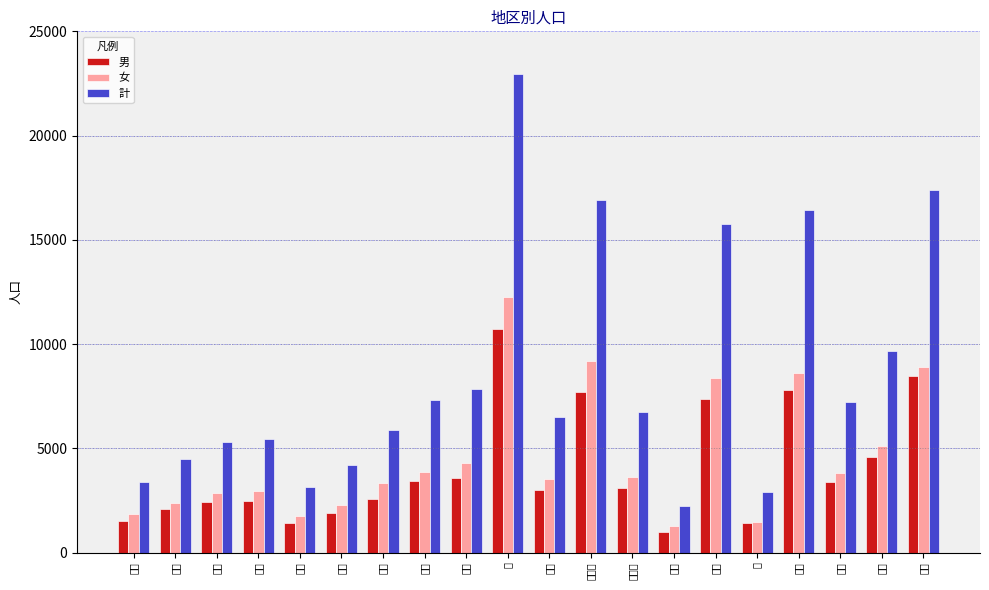

At which label is 男 closest to 5856?

松江